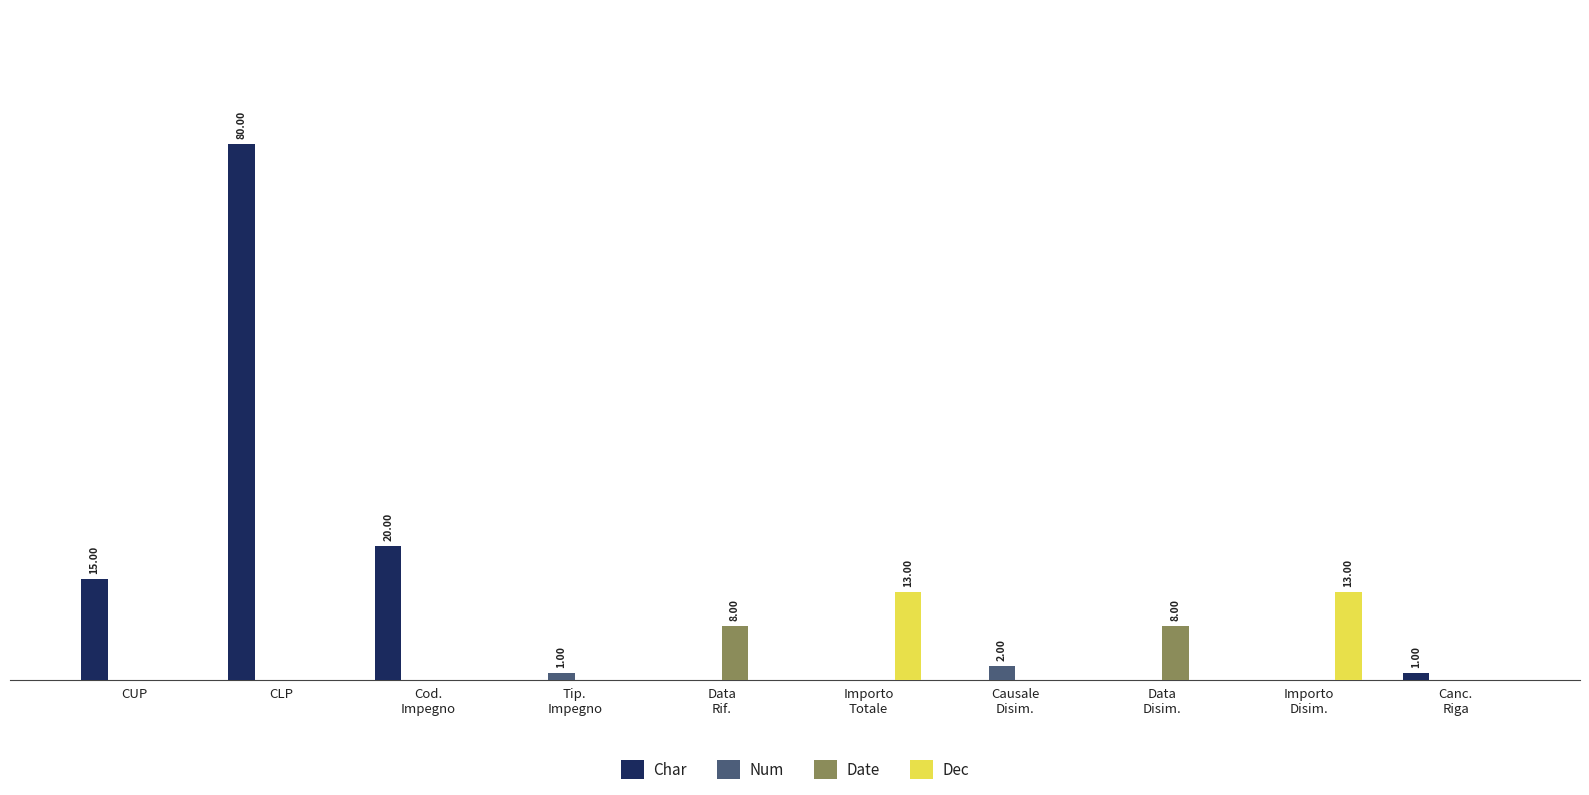

Are the bars grouped side by side (vs. stacked)?

Yes